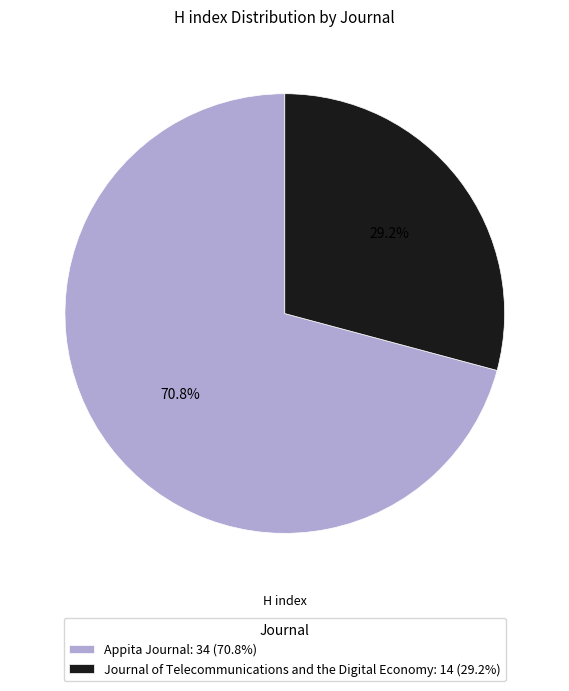

Rank the categories by value from lowest to highest.

Journal of Telecommunications and the Digital Economy, Appita Journal